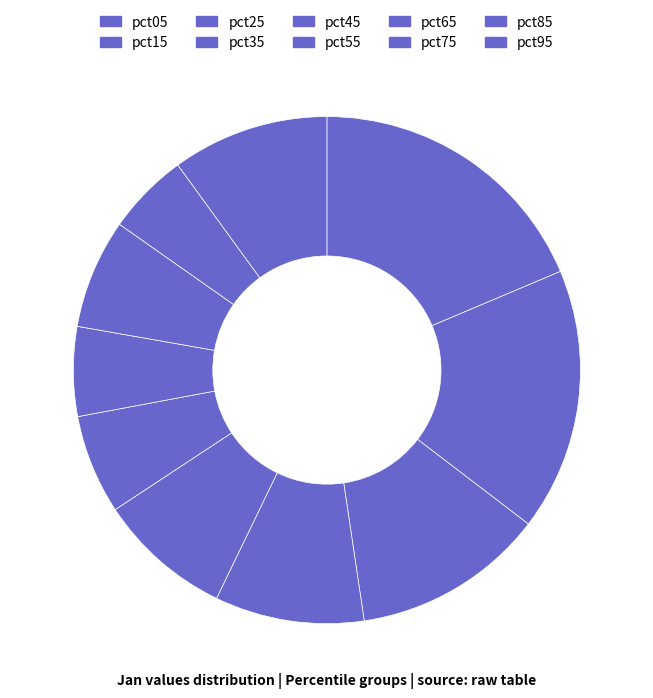

Does any single category account for the majority?

No